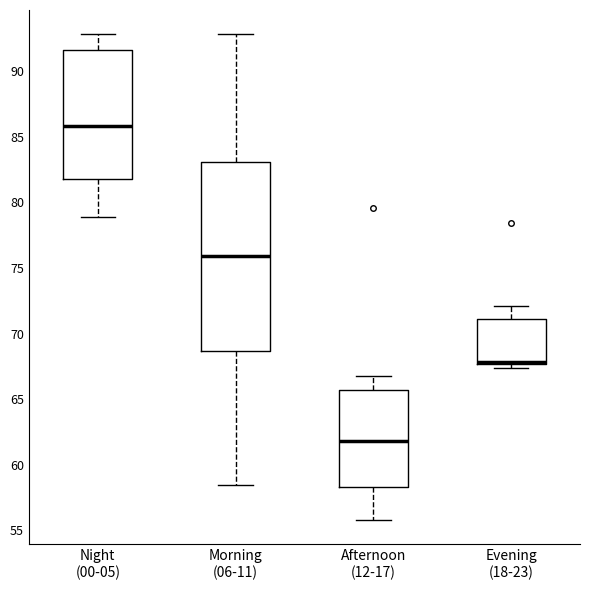

Where is the lower edge of the box for Afternoon (12-17) on the y-axis? The values are not printed on the chart, so give them approximately, as read against the axis.

58.5